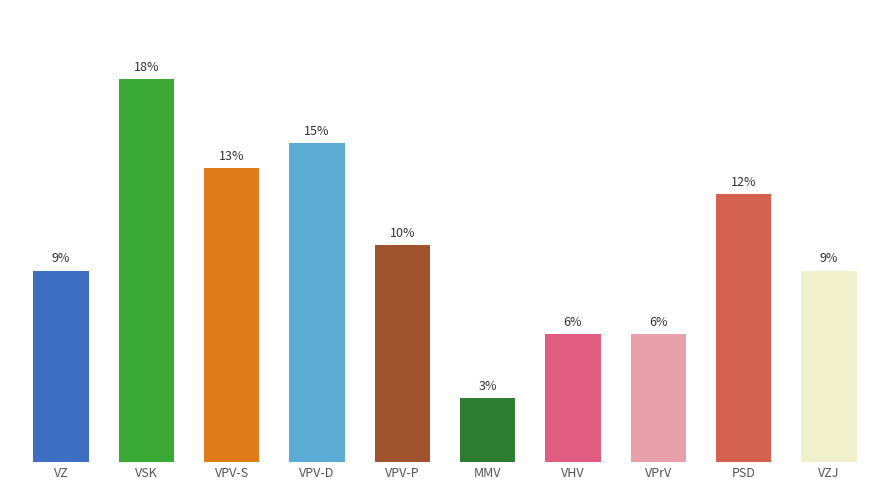

Approximately how many times larger is the value at VPrV compared to VZ?

0.7